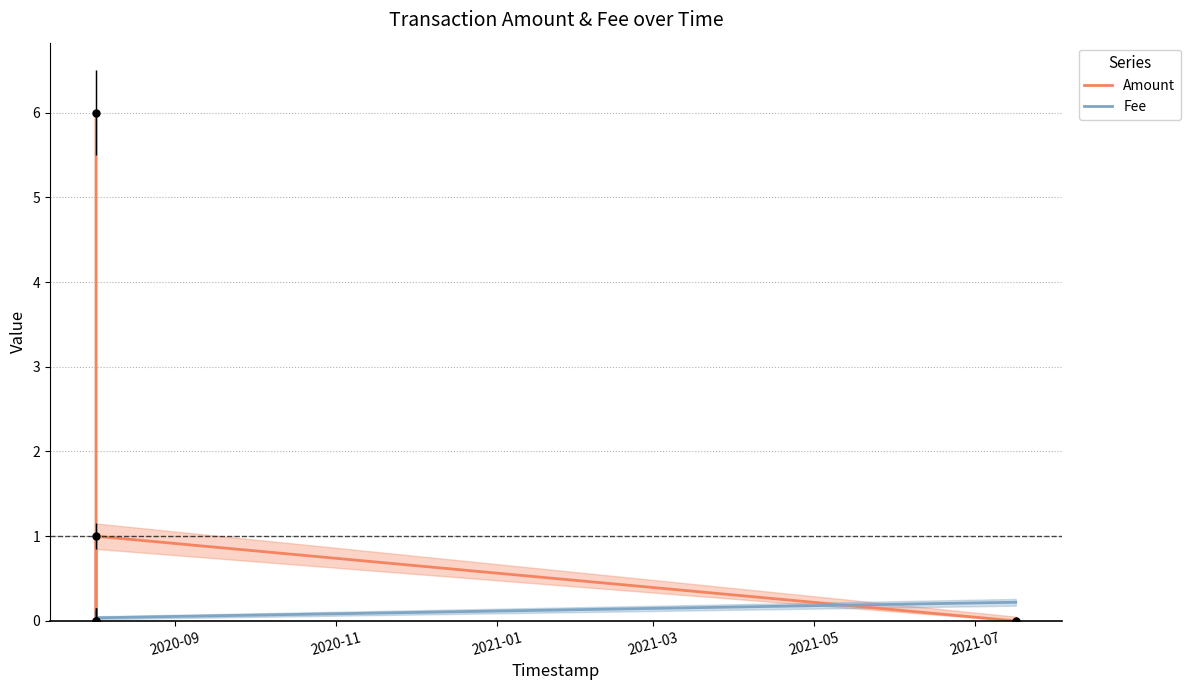

Which series has the largest total across all categories?

Amount